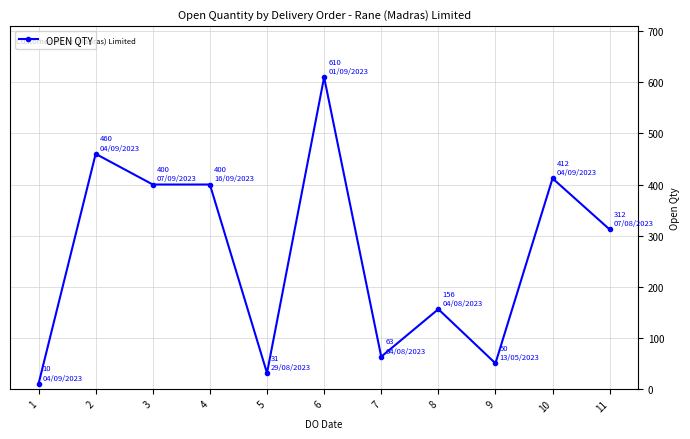

Where is the first local maximum?

2